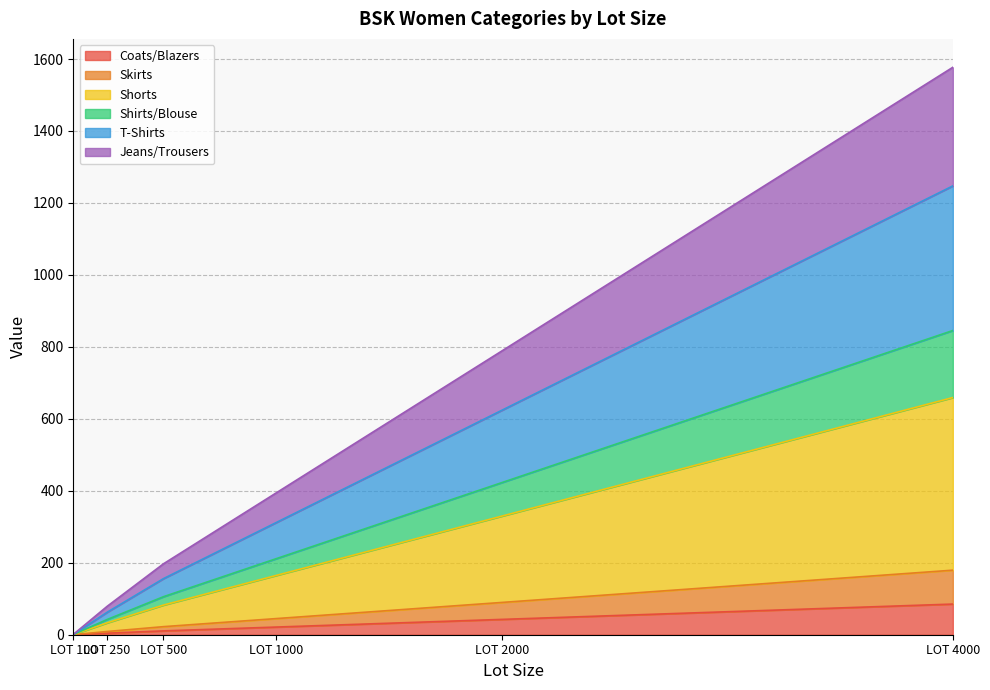

True or false: Shorts has a value of 12.8 at LOT 250.

False